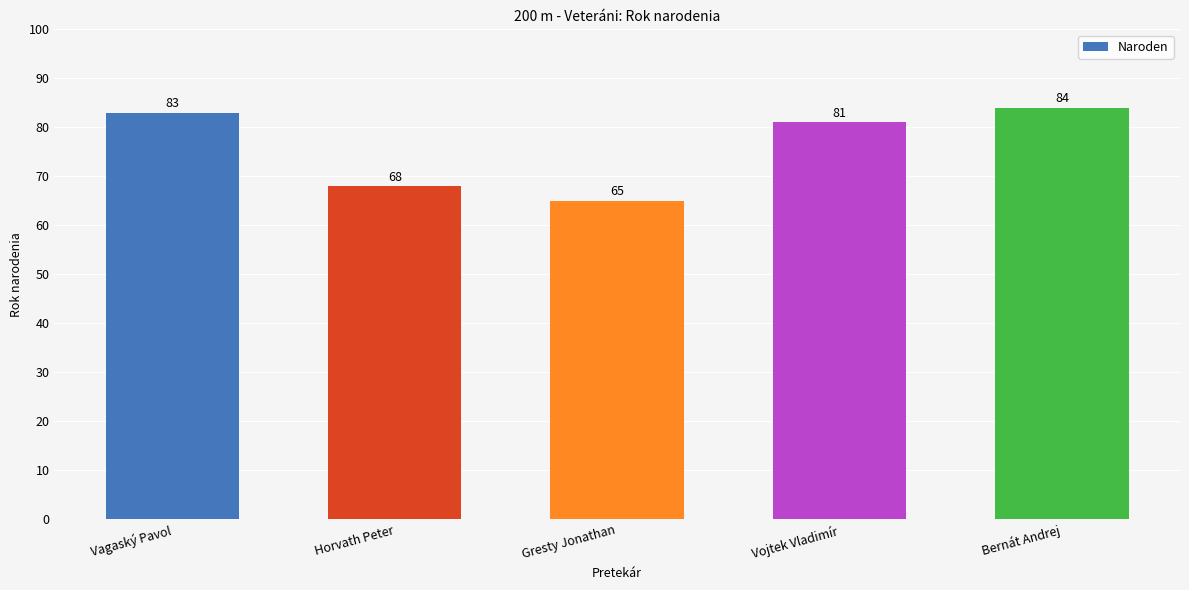

What is the value of the 1st bar from the left?

83